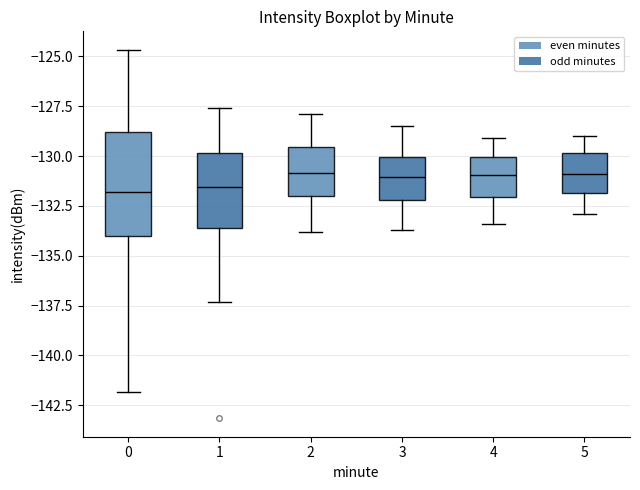

Which box is the tallest, from its lower edge to its upper edge?

0